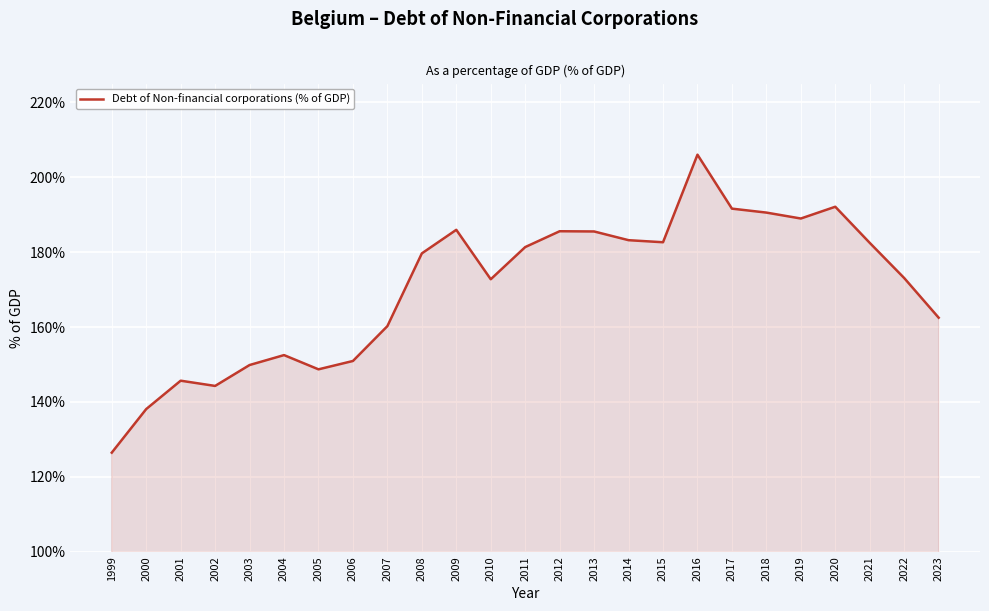

The value at 2023 is 162.5. True or false?

True